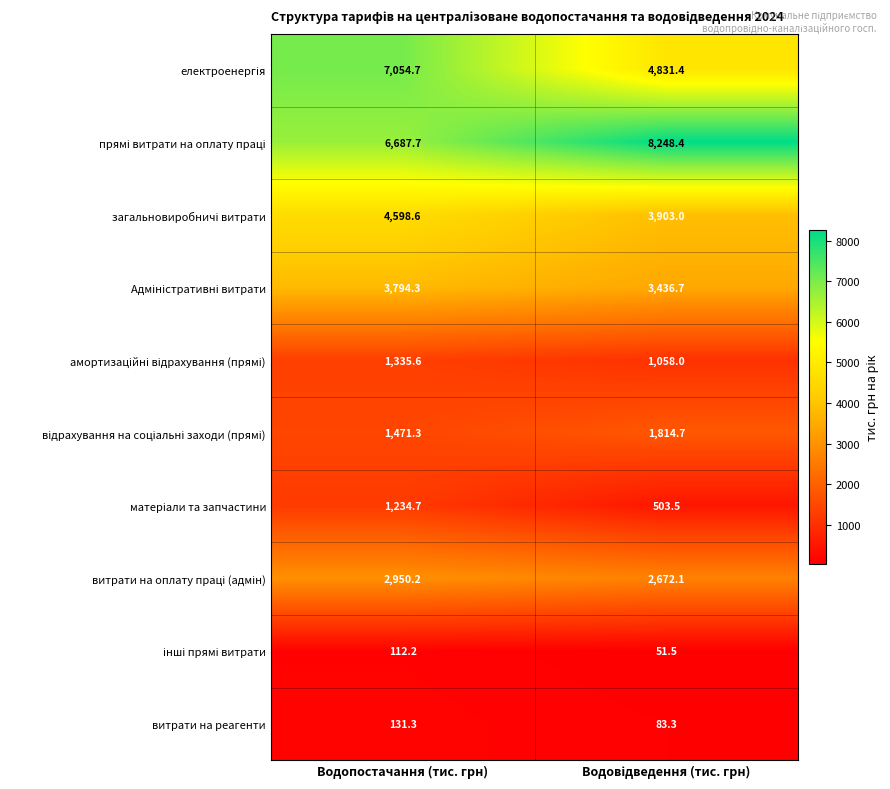

At which category is the sum across all series the highest?

Водопостачання (тис. грн)